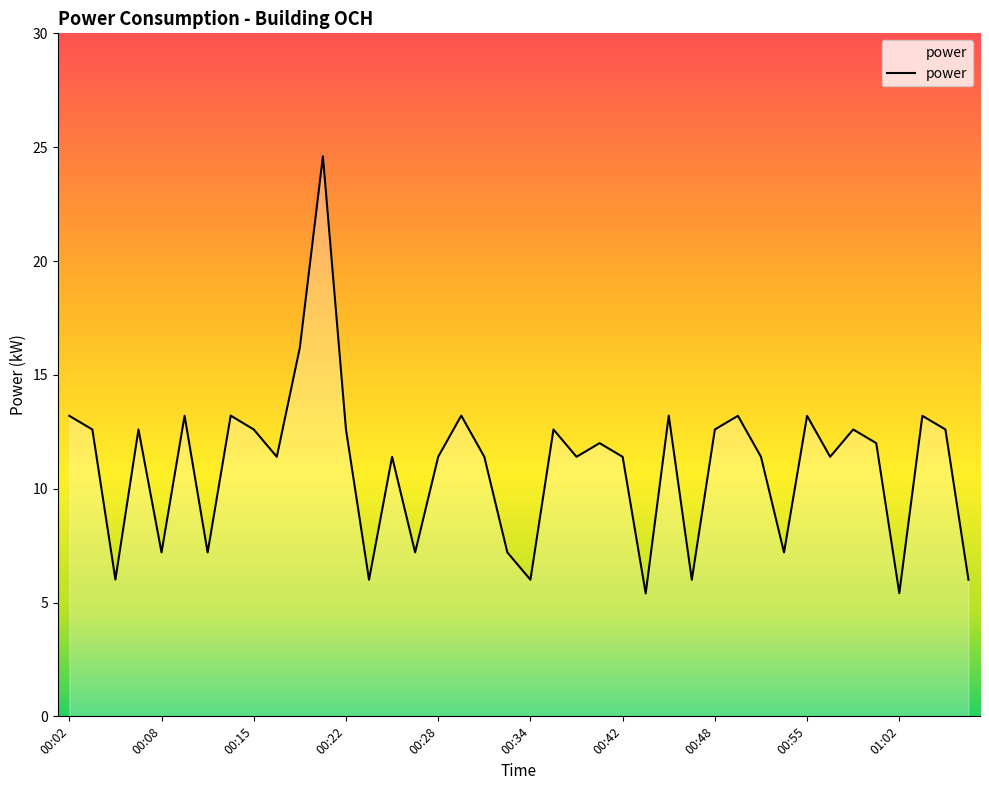

What is the maximum value shown in the chart?

24.6